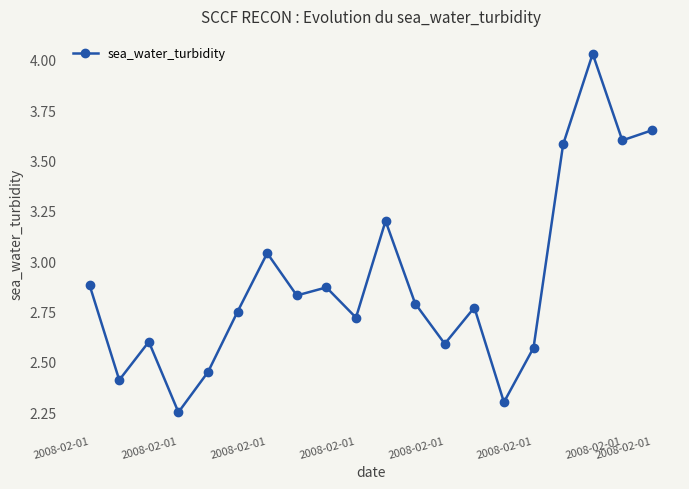

What is the value of the 15th point from the left?

2.3